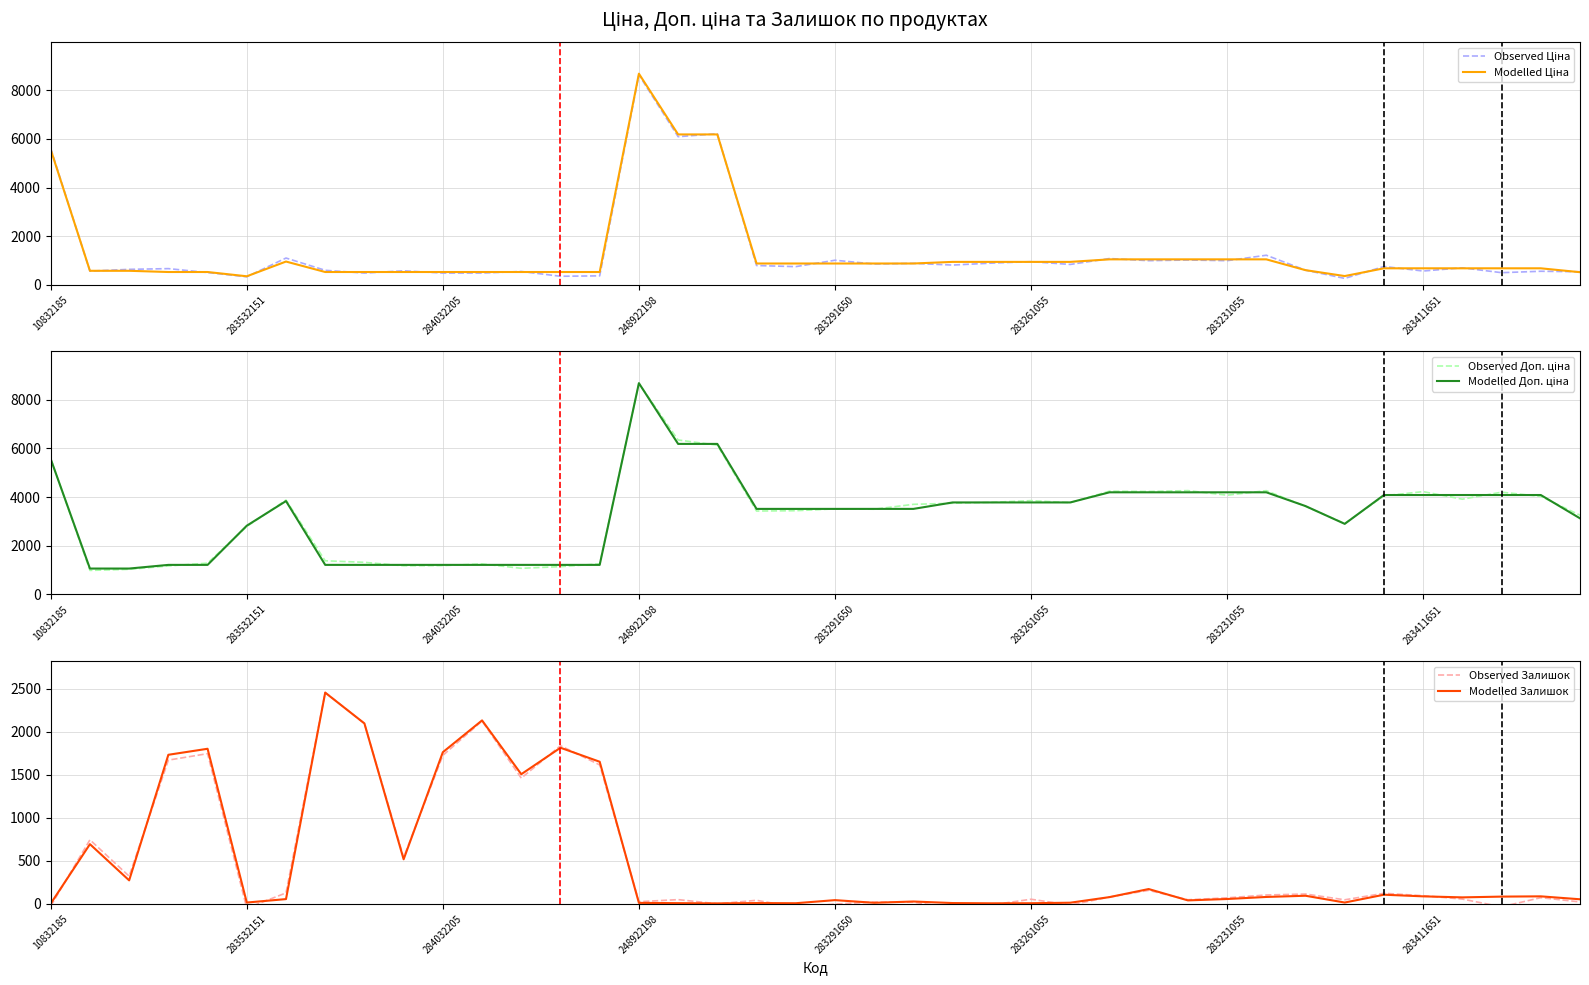

Is it true that Modelled Залишок equals 43 at 283291650?

True